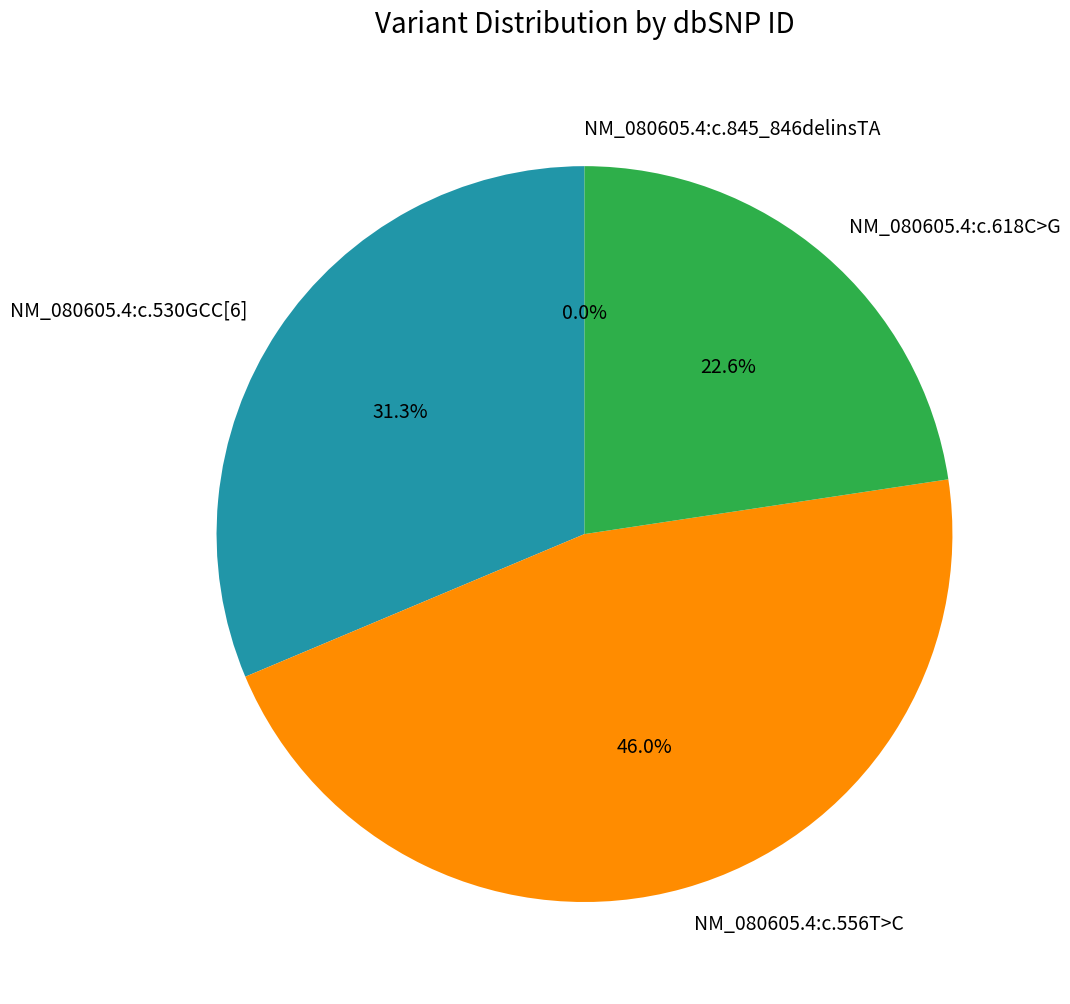

To the nearest percent, what is the difference between the NM_080605.4:c.845_846delinsTA and NM_080605.4:c.556T>C slice percentages?

46%